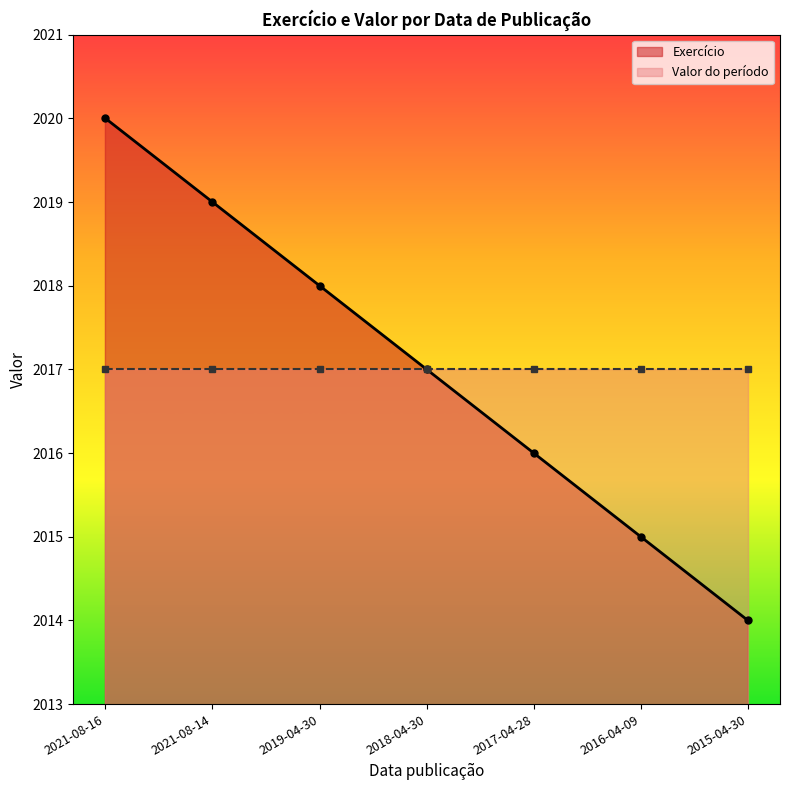

What is the difference between the values at 2017-04-28 and 2021-08-14?

3